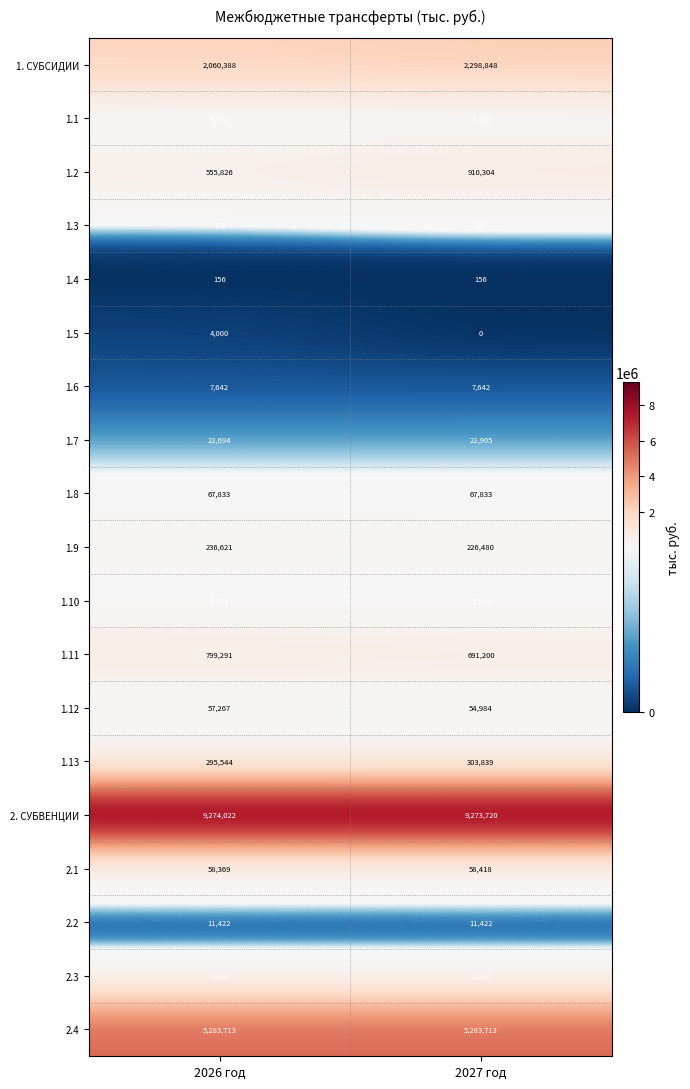

Where is 1.9 nearest to the value 231550?

2027 год